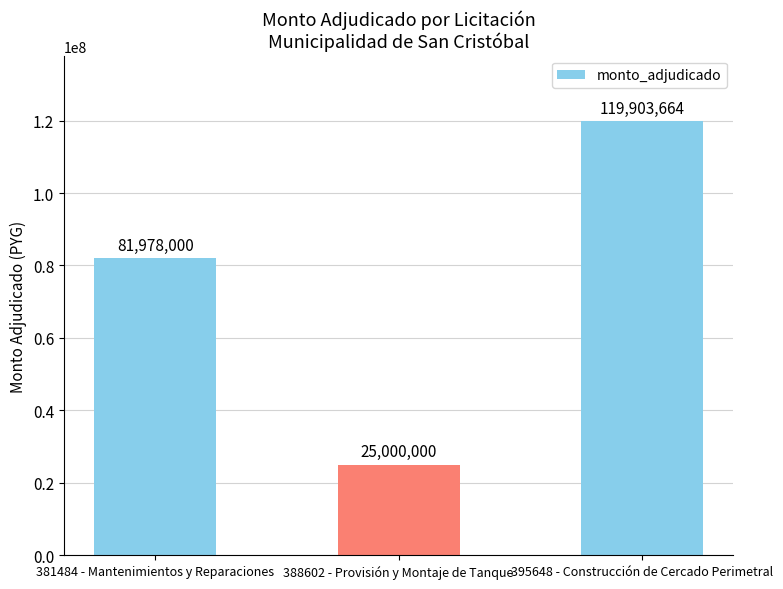

What value does the data have at 395648 - Construcción de Cercado Perimetral, to the nearest 10?

119903660